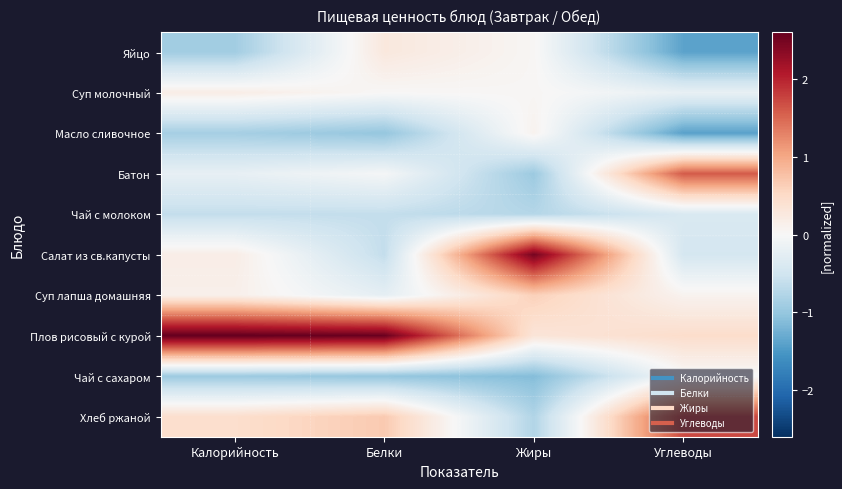

At which category is the sum across all series the highest?

Углеводы